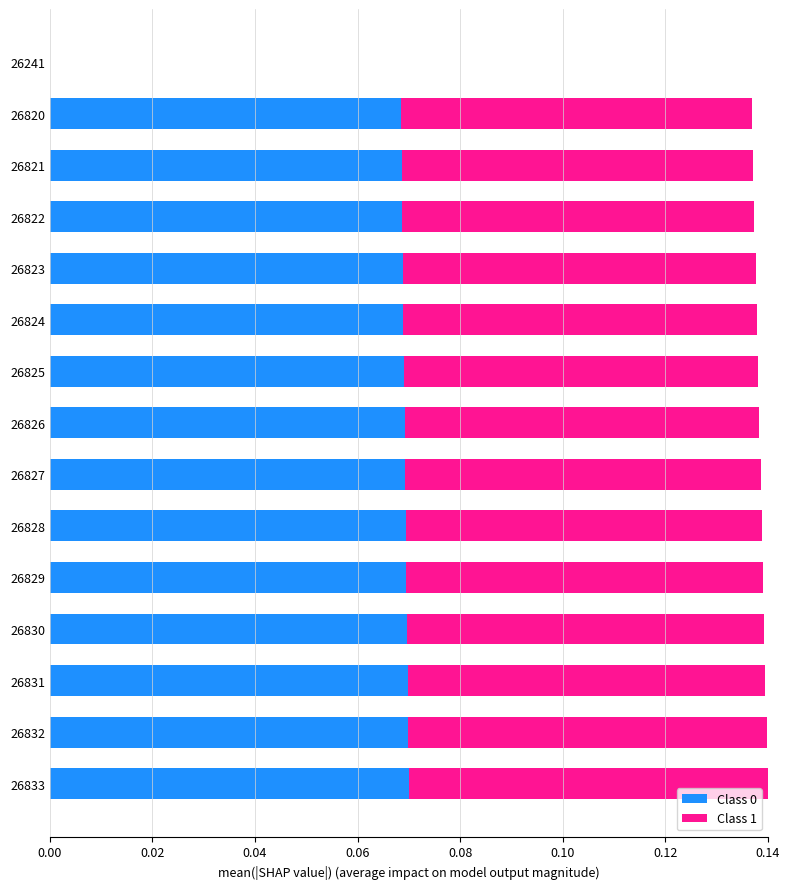

True or false: Class 0 has a value of 0.0 at 26820.

False